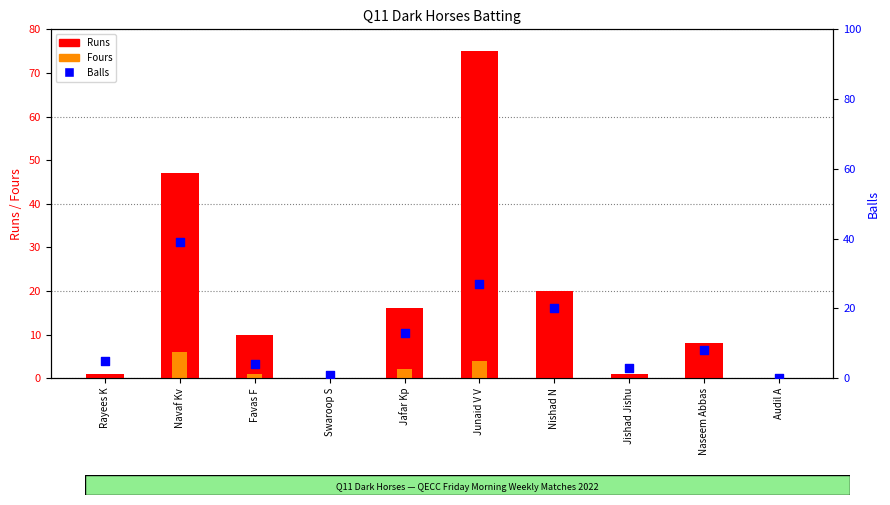

What are all the series names shown in the legend?

Runs, Fours, Balls